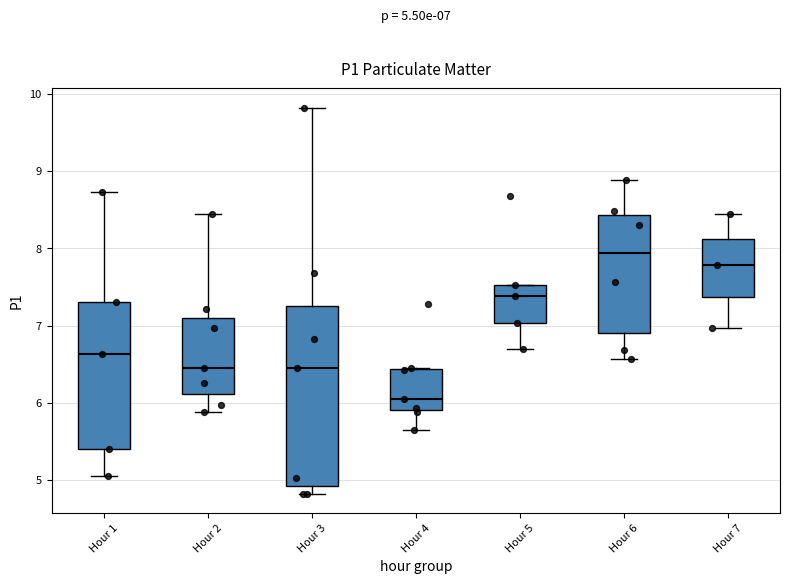

Which box has the lowest median line?

Hour 4